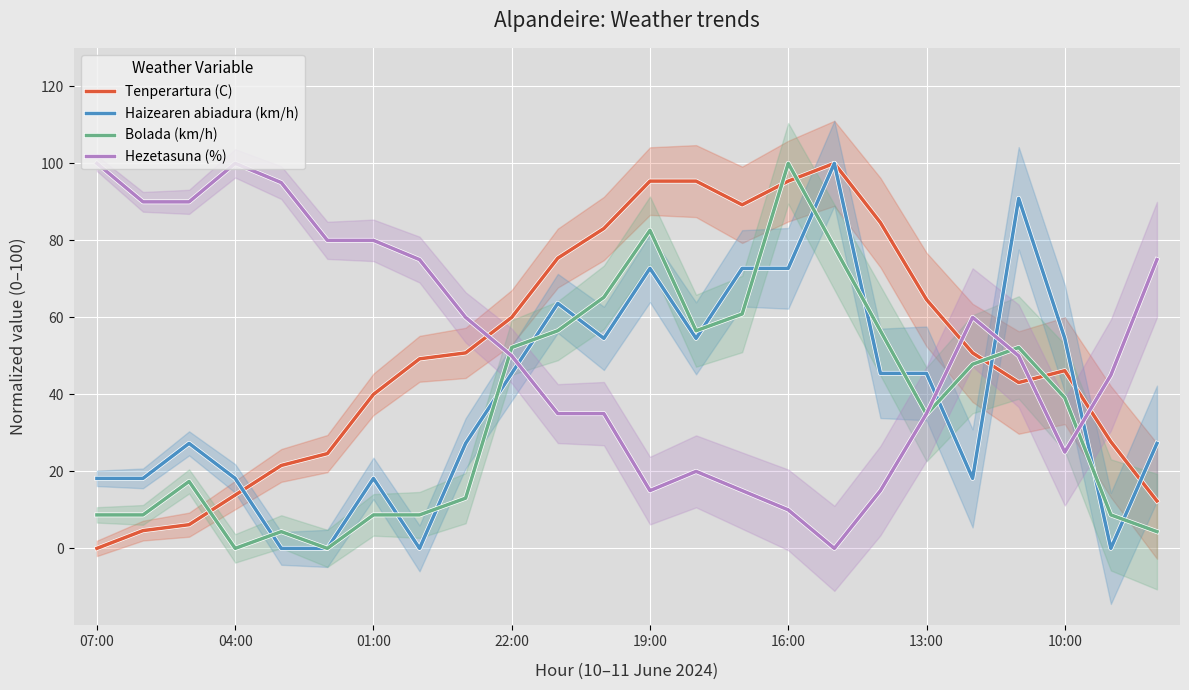

What is the maximum value shown in the chart?

100.0